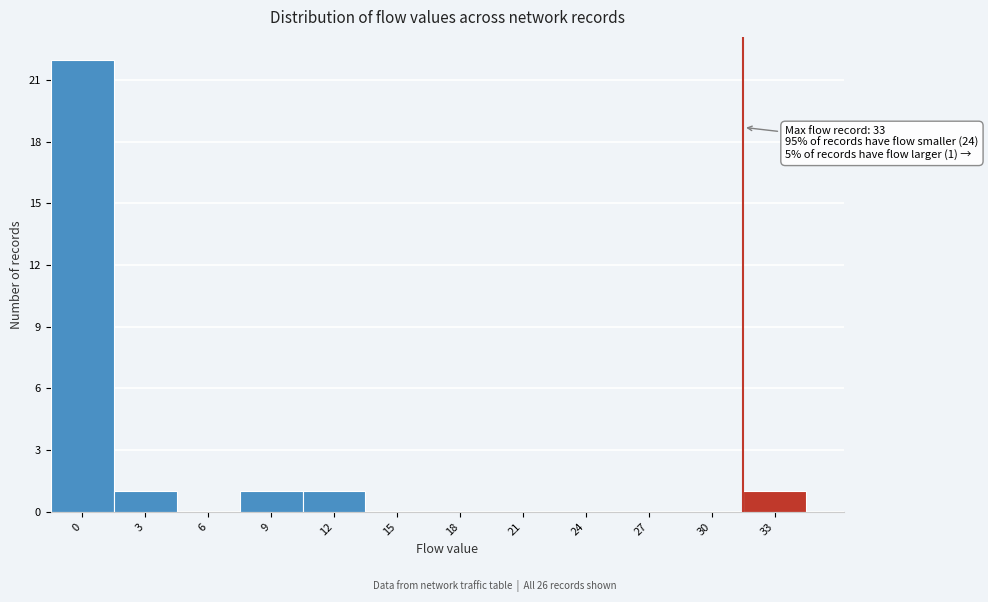

Reading left to right, list all the values displayed in this chart.

0=22	3=1	6=0	9=1	12=1	15=0	18=0	21=0	24=0	27=0	30=0	33=1